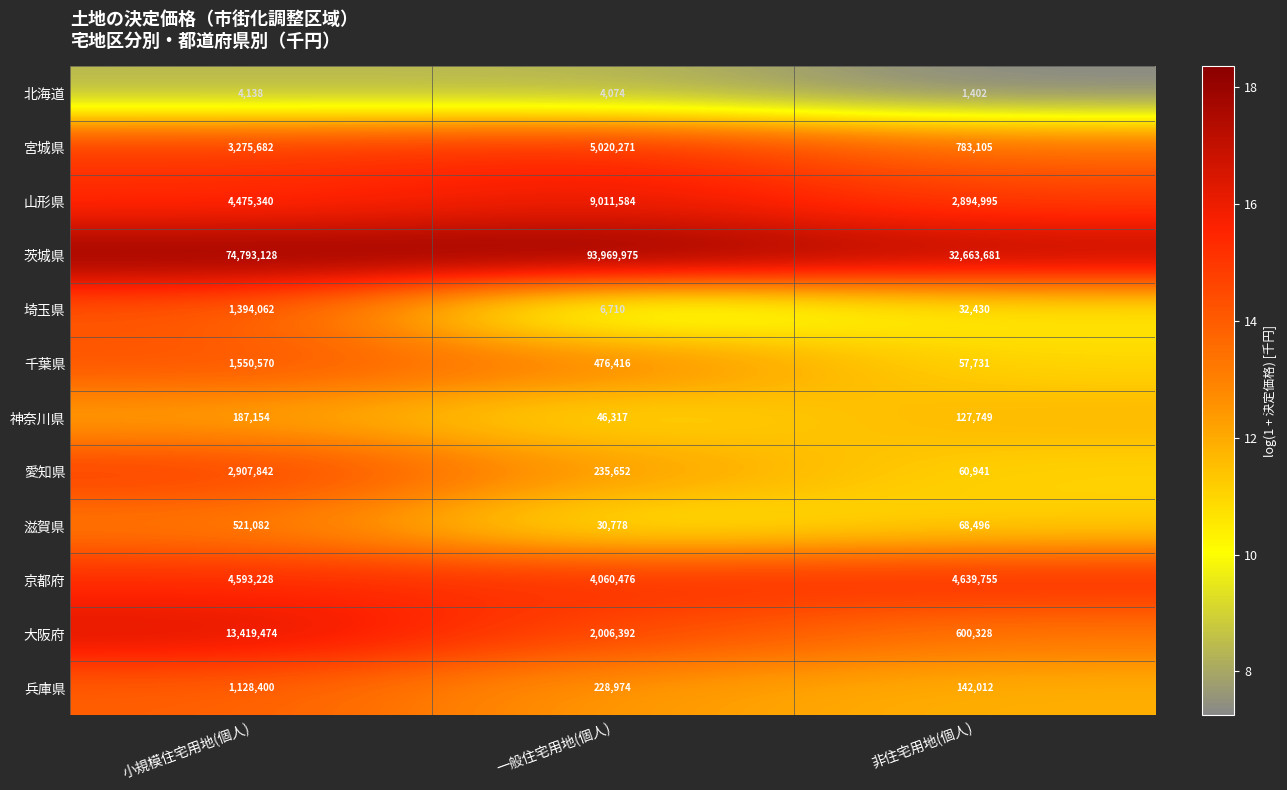

Which series has the largest range (max minus min)?

茨城県